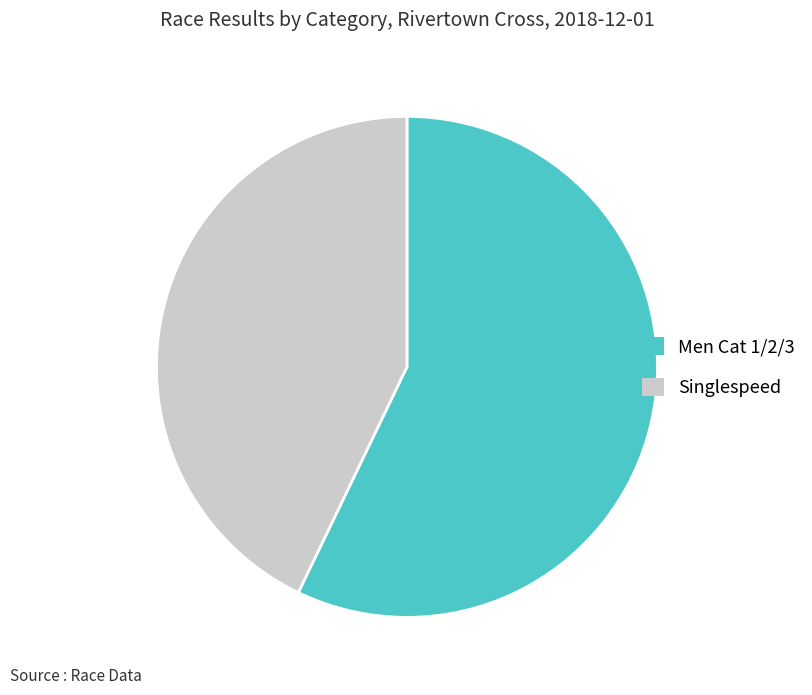

Is it true that Singlespeed is 43% of the pie?

True